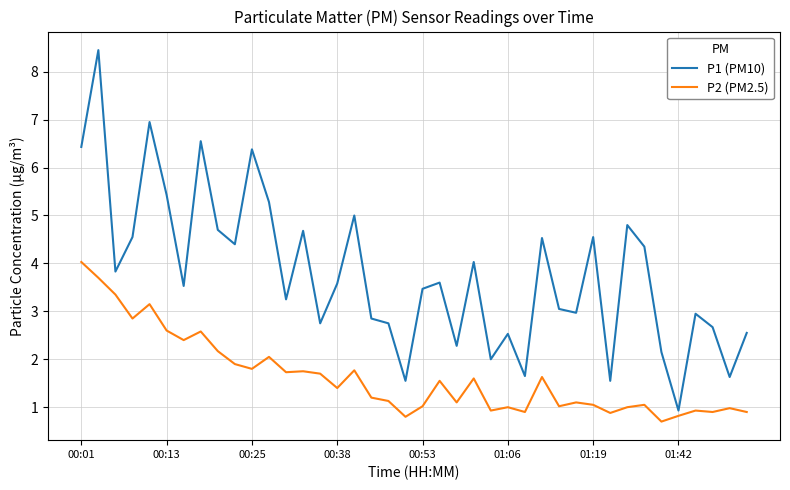

What is the maximum value for P2 (PM2.5)?

4.0